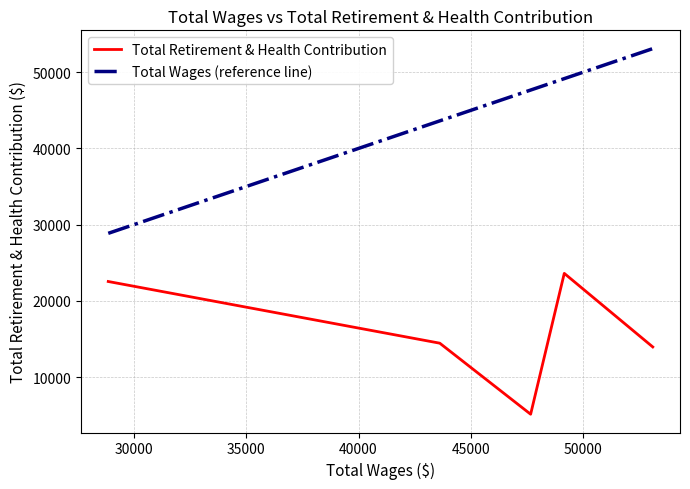

Which series has the largest range (max minus min)?

Total Wages (reference line)